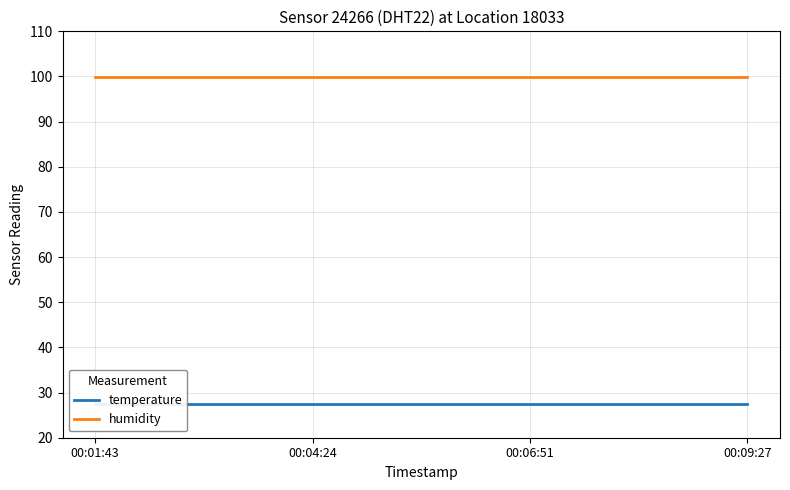

The humidity series shows 162.4 at 00:09:27. True or false?

False